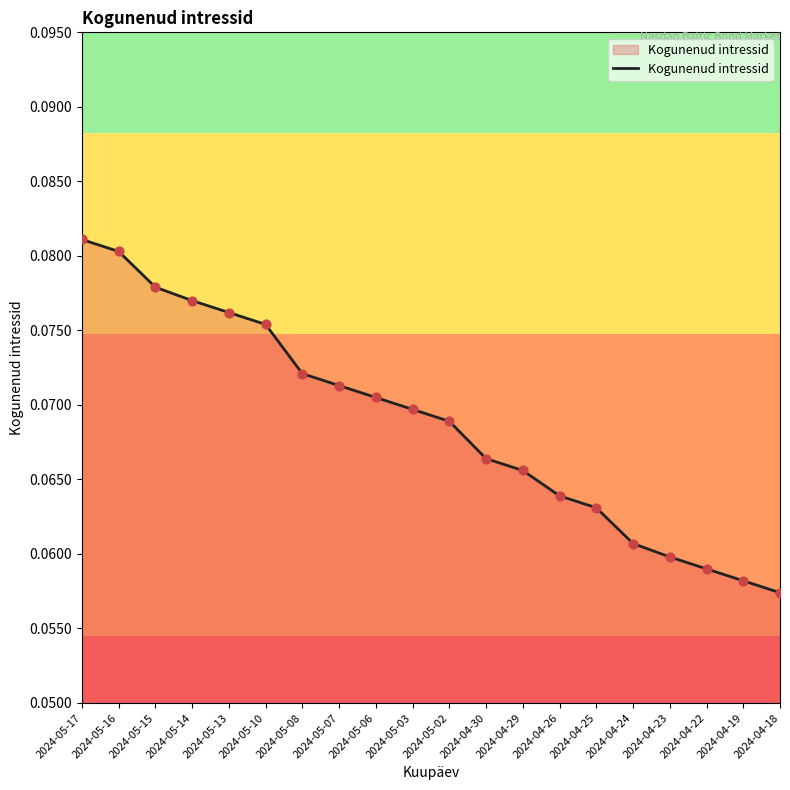

Between 2024-04-19 and 2024-04-18, which is larger?

2024-04-19